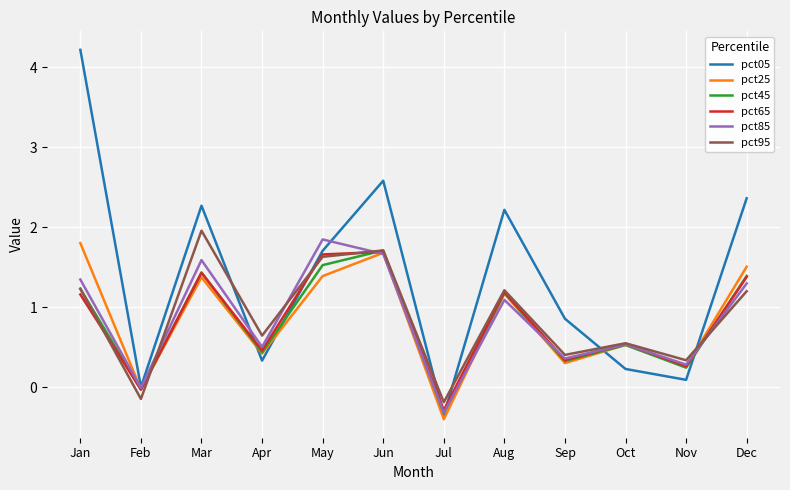

What is the difference between the second highest and second lowest values in the pct65 series?

1.7